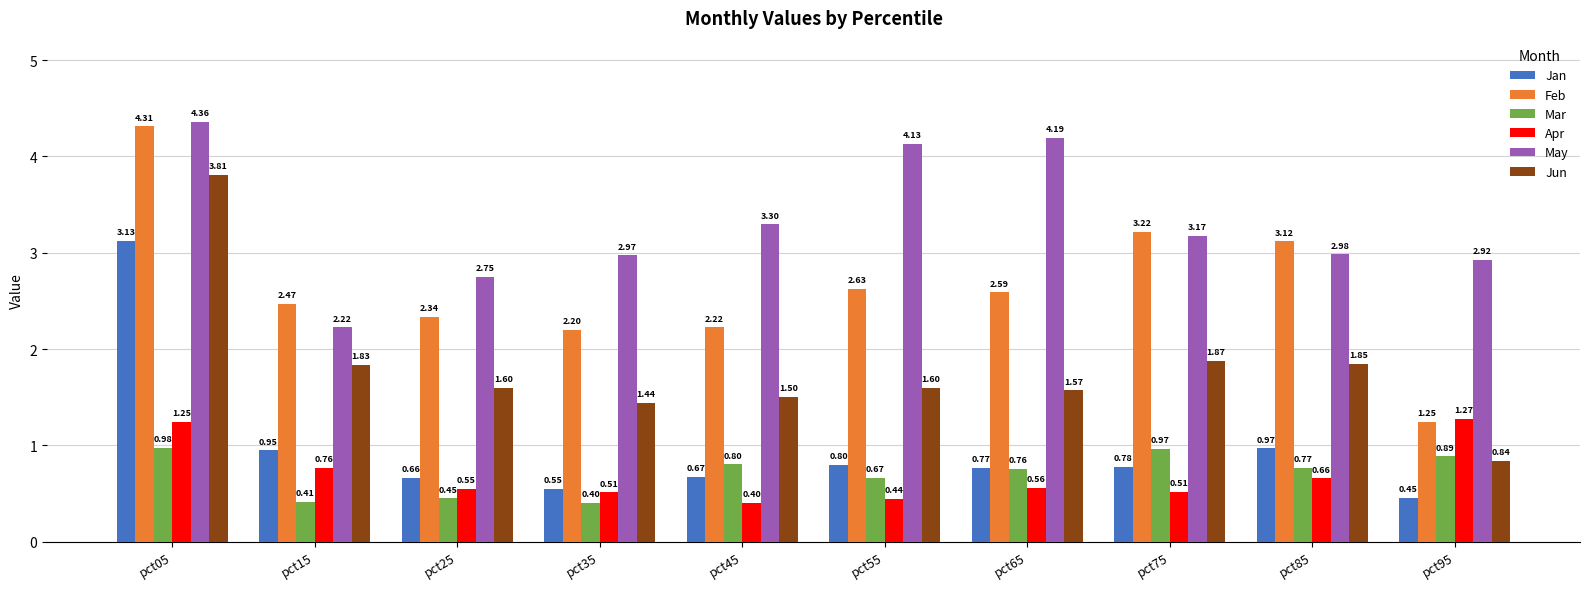

What are all the series names shown in the legend?

Jan, Feb, Mar, Apr, May, Jun